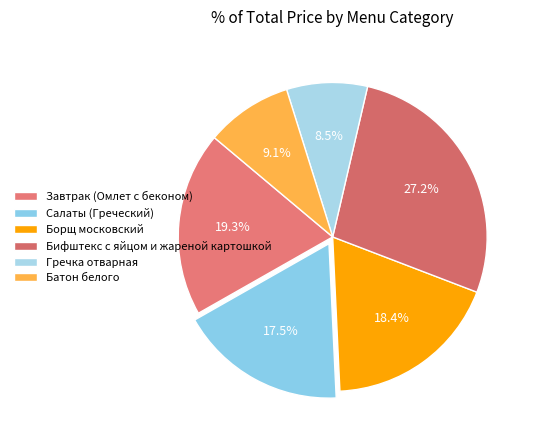

Which category has the smallest portion of the pie?

Гречка отварная